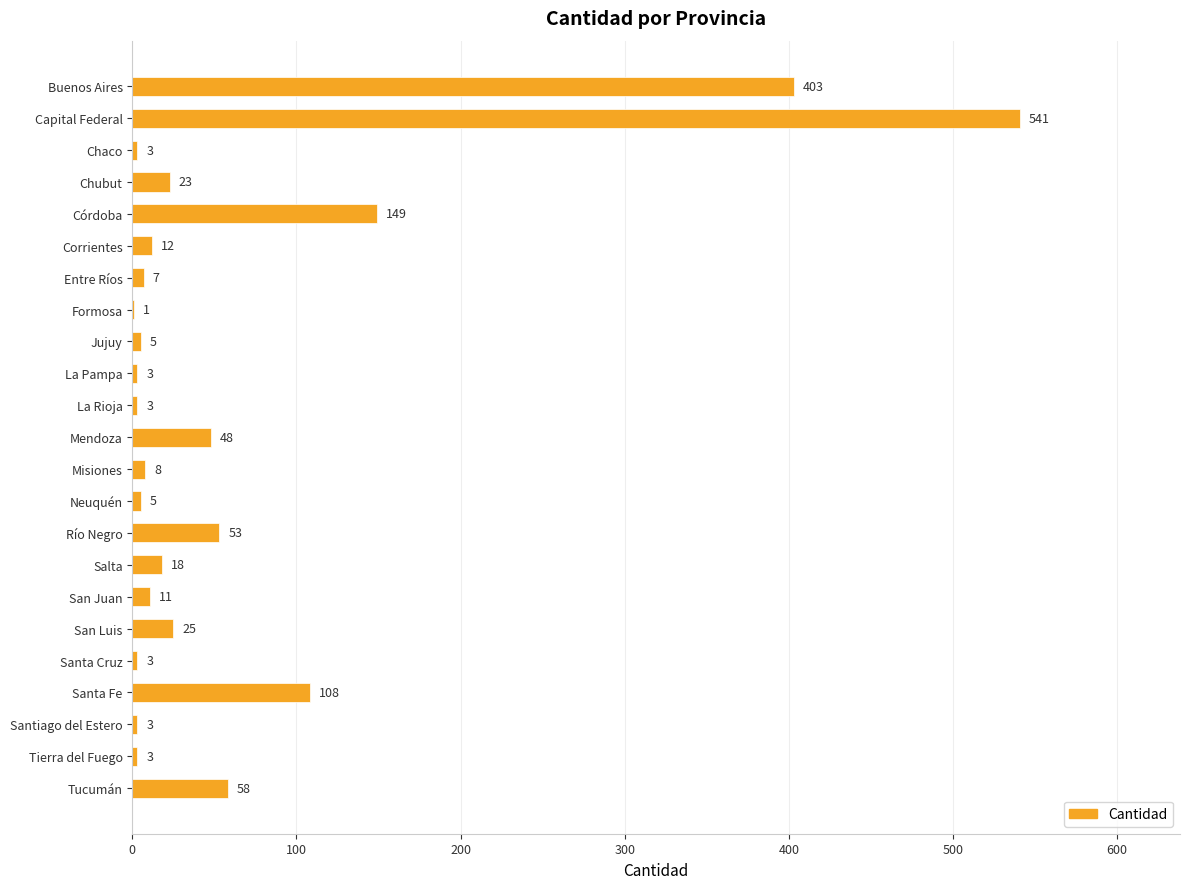

Approximately how many times larger is the value at La Pampa compared to Chaco?

1.0